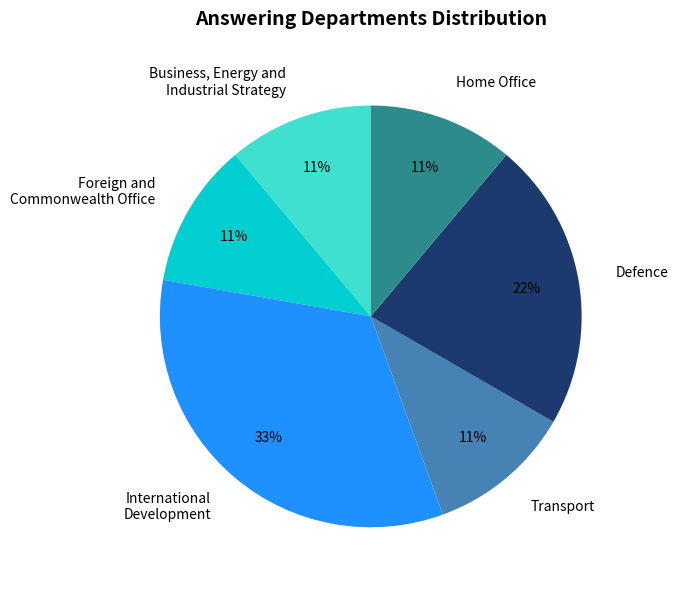

Is the sum of Defence and Business, Energy and Industrial Strategy greater than half?

No